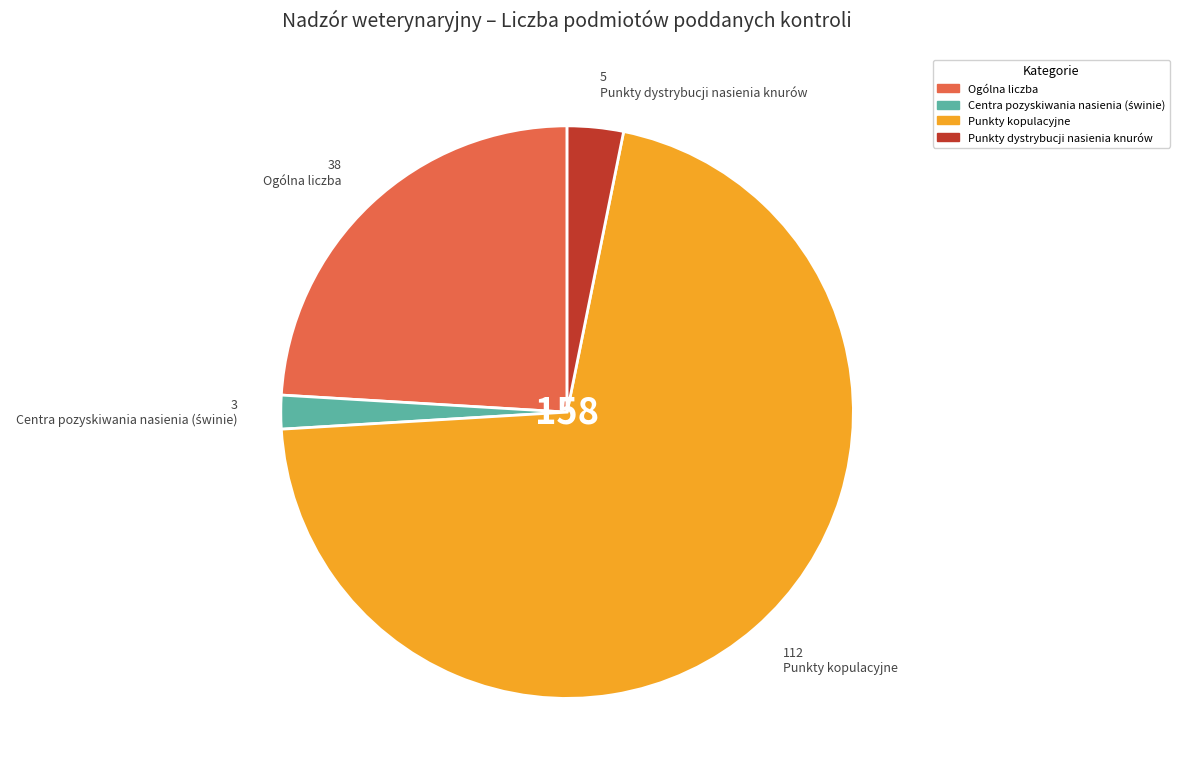

True or false: Ogólna liczba accounts for 24% of the total.

True